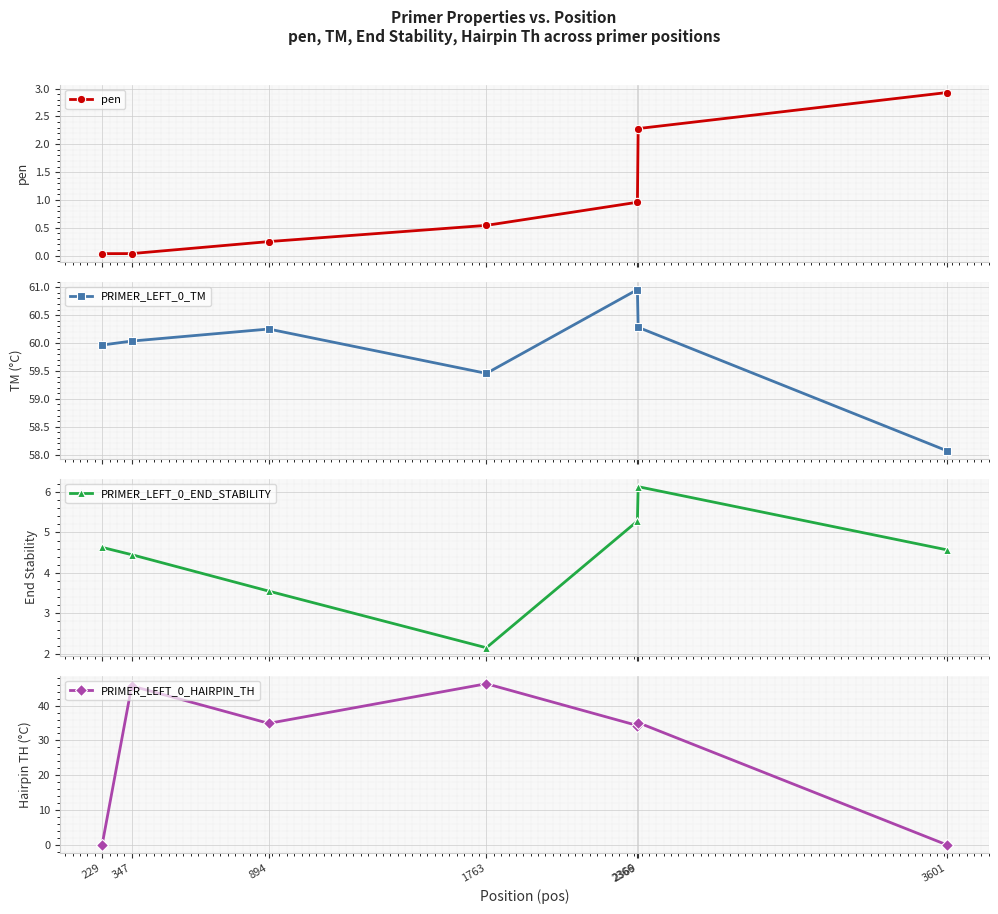

Is the value of pen at 2366 greater than the value of PRIMER_LEFT_0_END_STABILITY at 229?

No